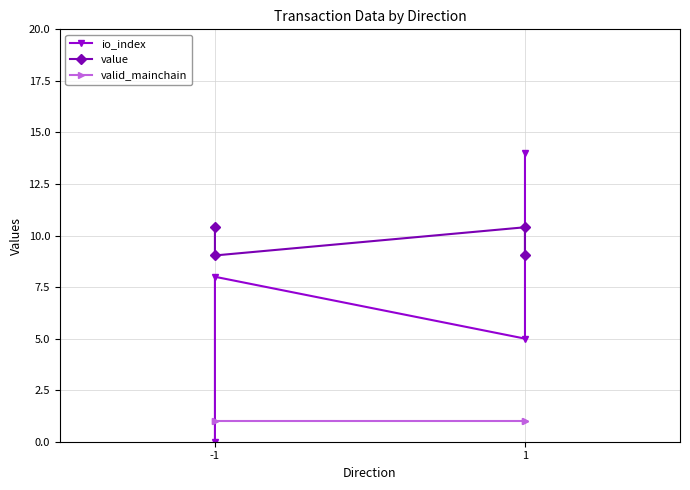

What is the average value of the io_index series?

6.8